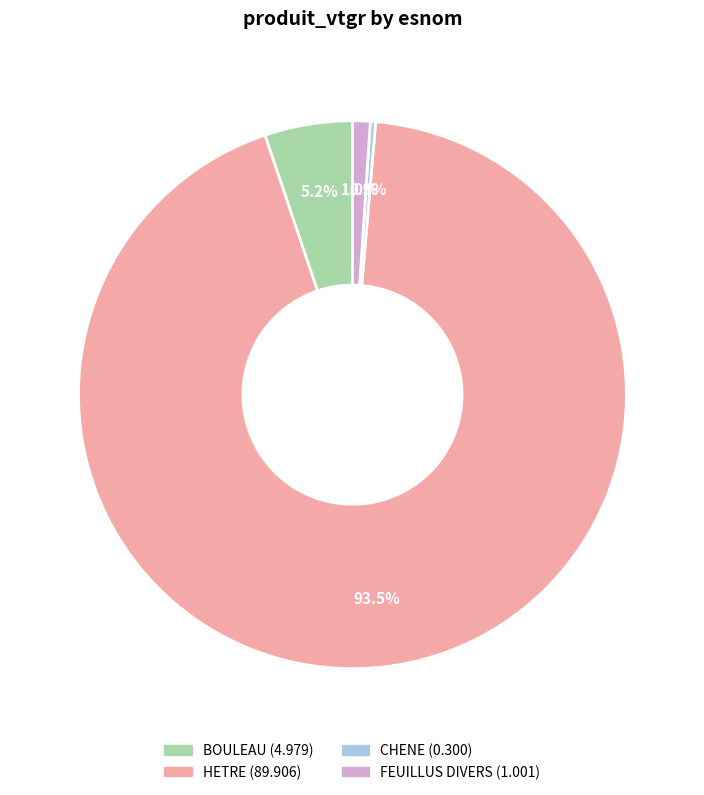

Count the number of slices in the pie.

4